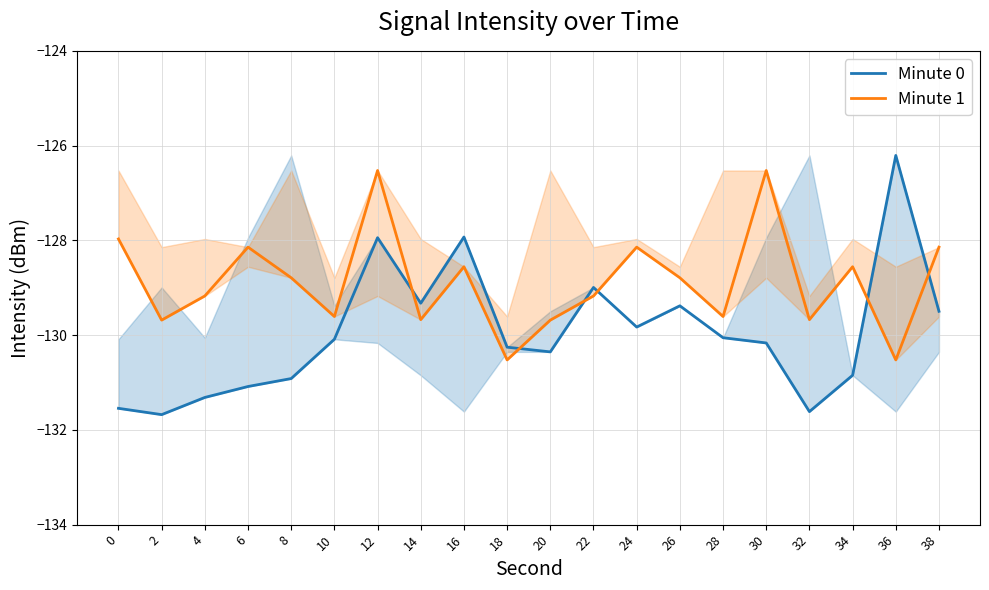

Which series ends up on top after the final intersection of Minute 0 and Minute 1?

Minute 1